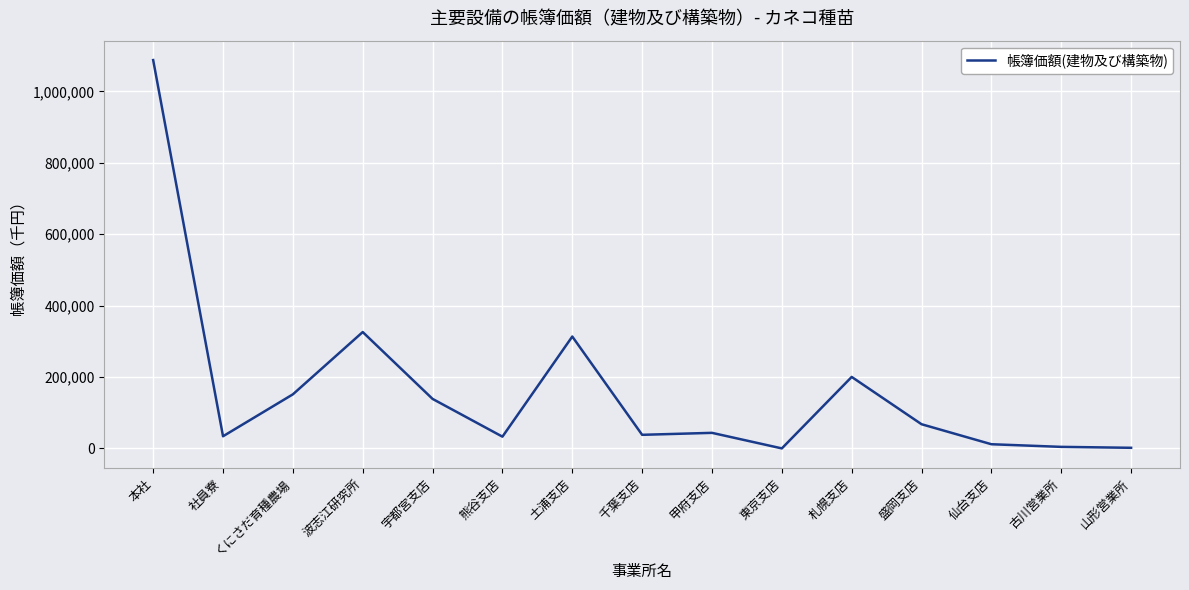

At which category does the chart reach its peak across all series?

本社